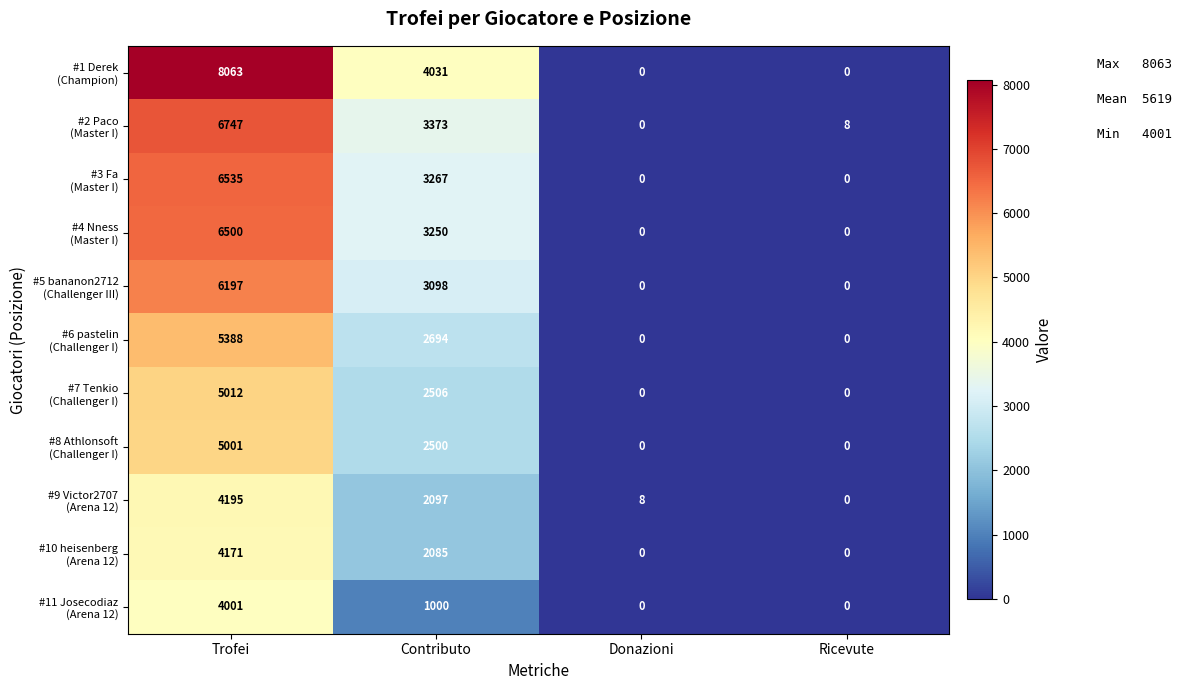

What is the spread (max minus min) of values at Donazioni?

8